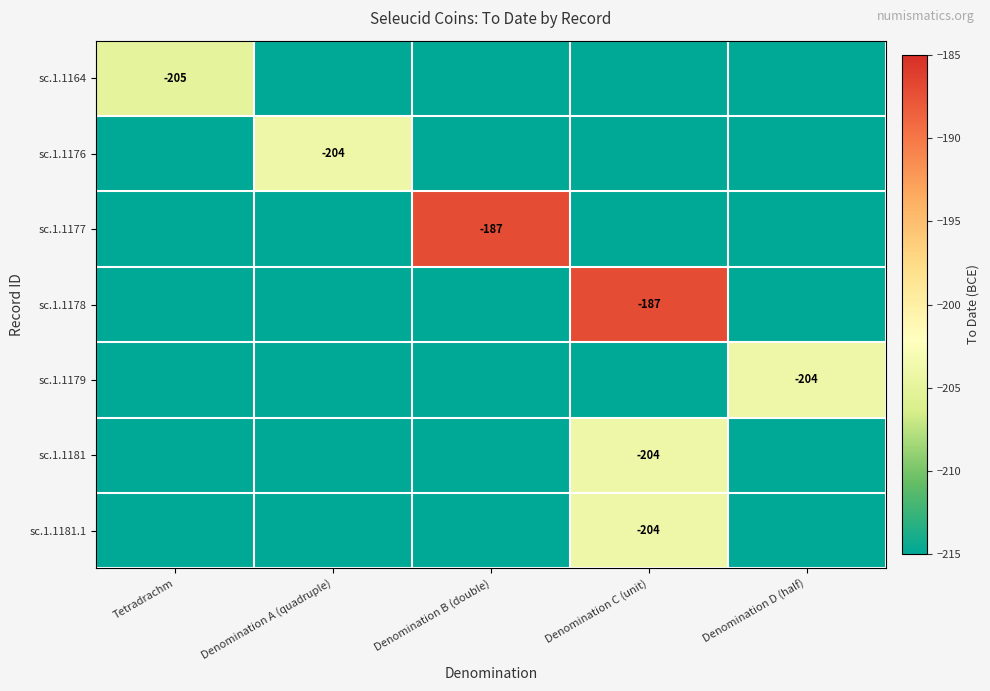

Count the number of data series in this chart.

7